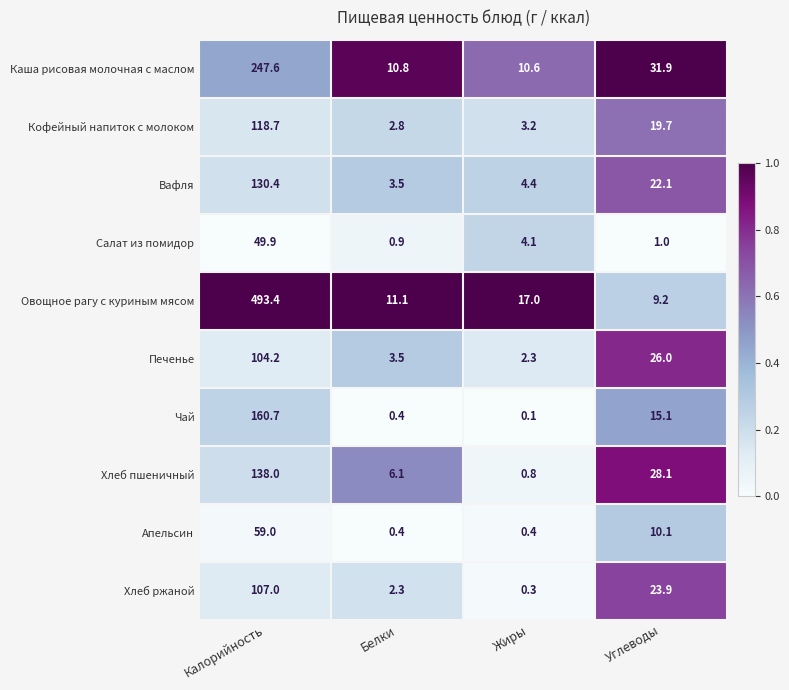

What is the sum of the Печенье values at Калорийность and Углеводы?

130.2